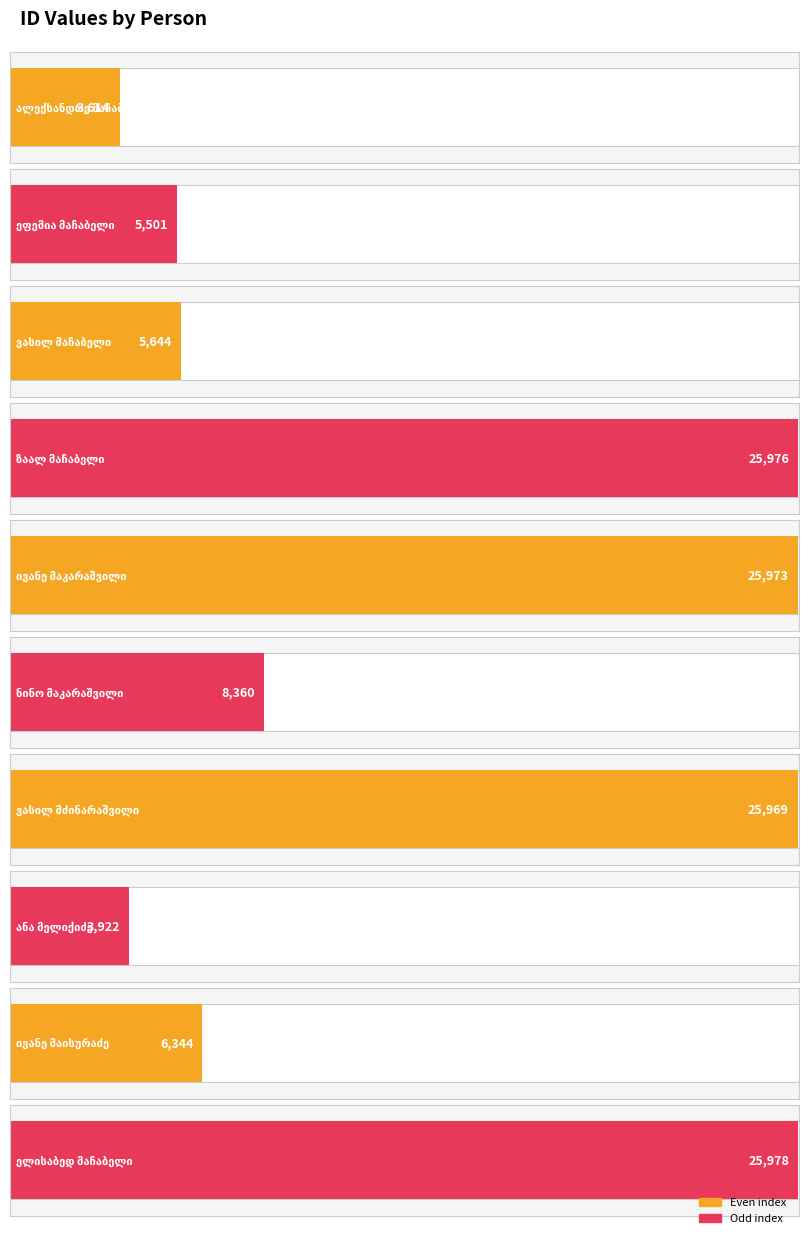

What is the label of the 7th bar from the left?

ვასილ მძინარაშვილი